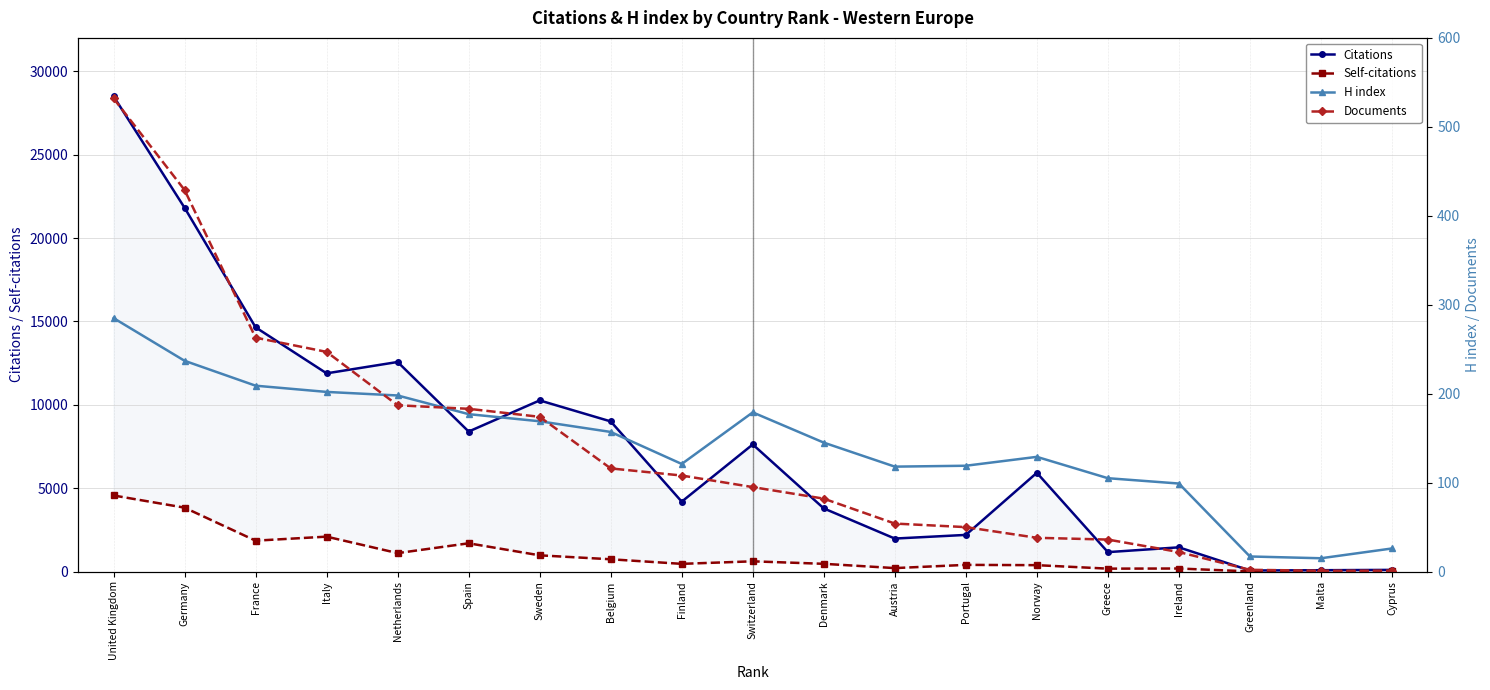

The H index series shows 179 at Switzerland. True or false?

True